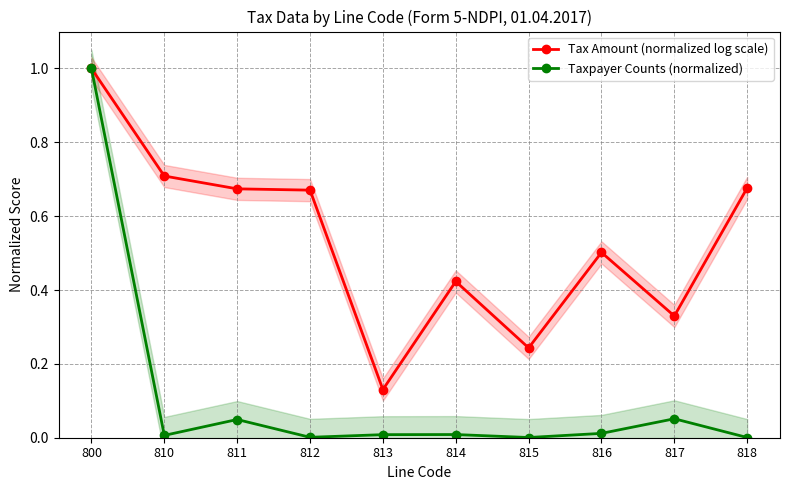

How many lines are shown in the chart?

2